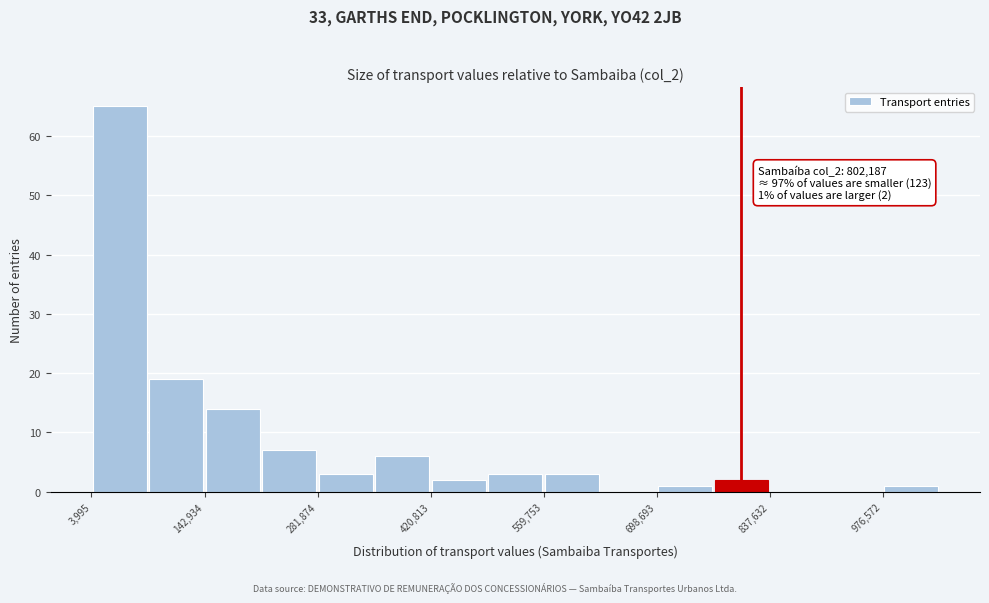

Read against the x-axis, roughly where is the centre of the tallest bar?

40000